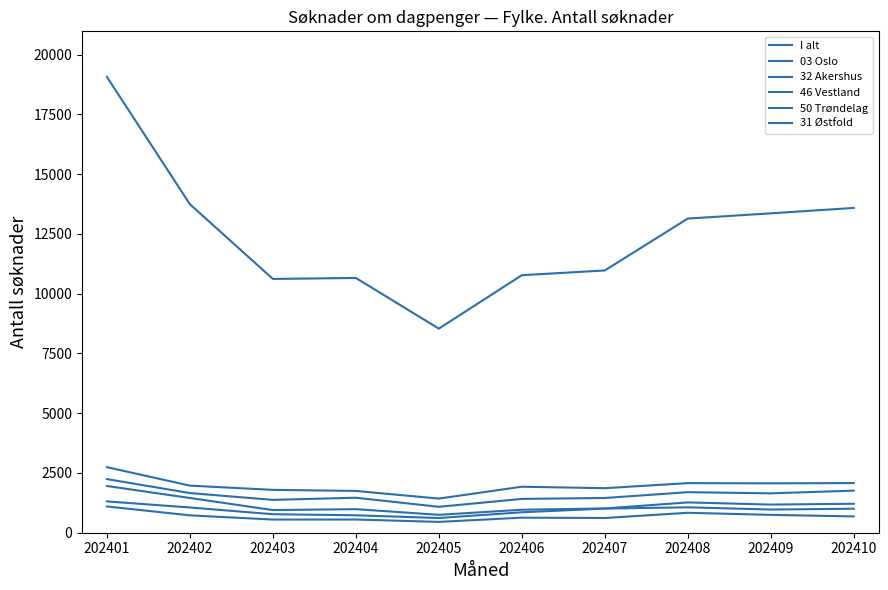

True or false: 50 Trøndelag and 31 Østfold cross at least once.

False